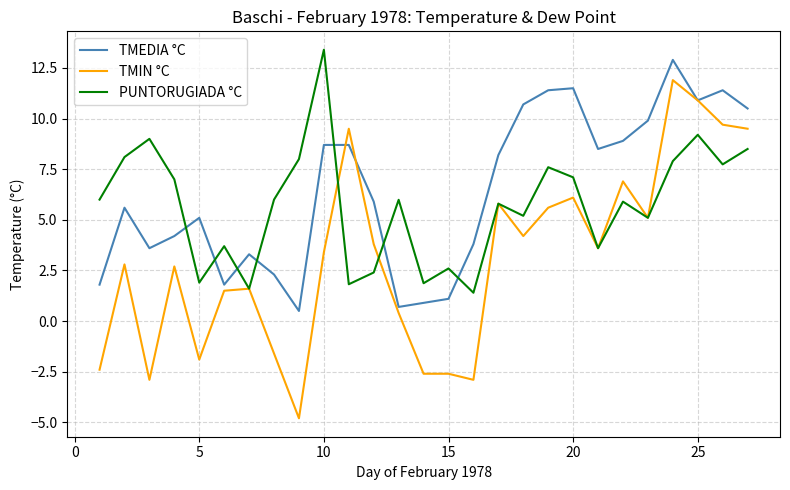

True or false: PUNTORUGIADA °C and TMEDIA °C intersect in this chart.

True